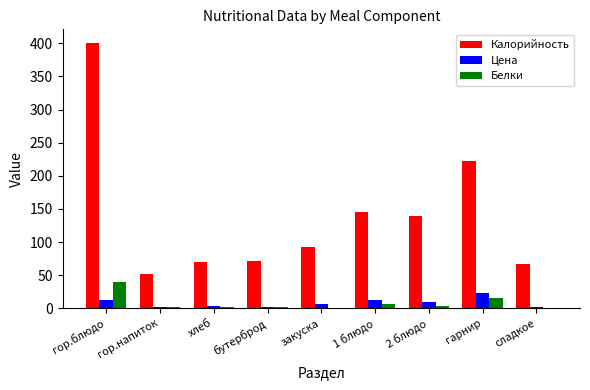

Are the bars horizontal?

No